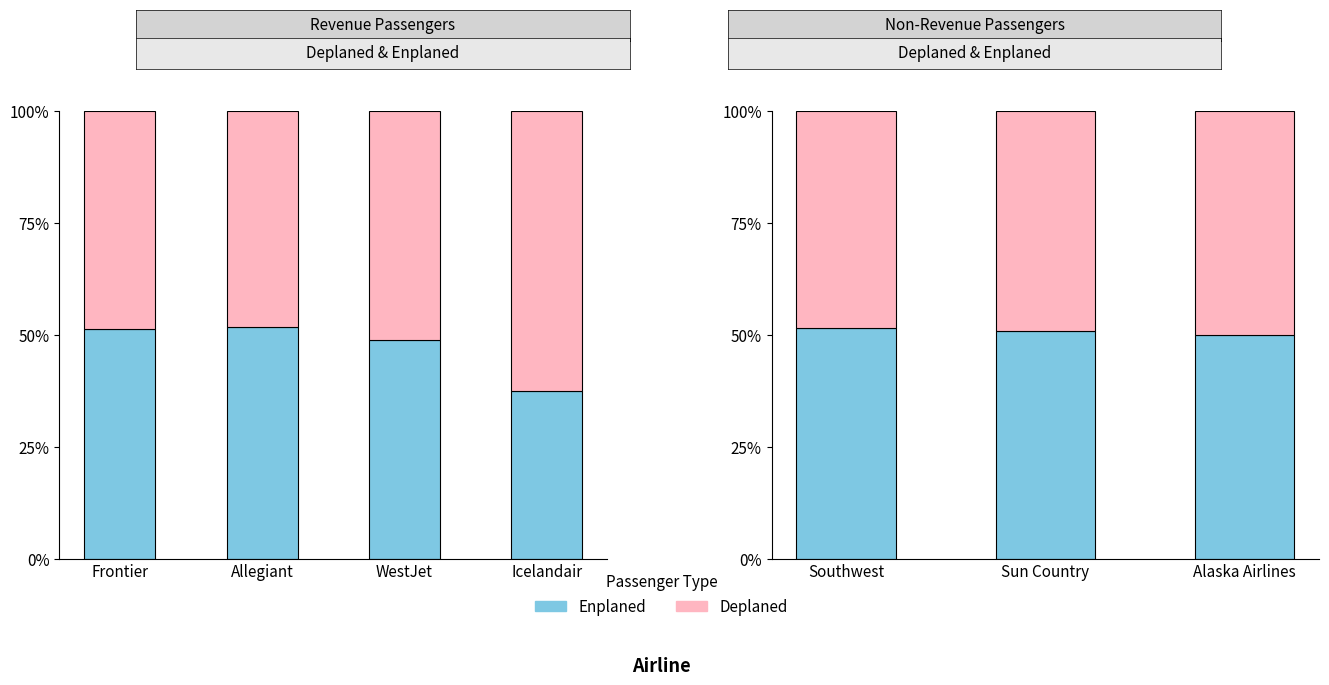

What is the average value of the Enplaned series?

0.5